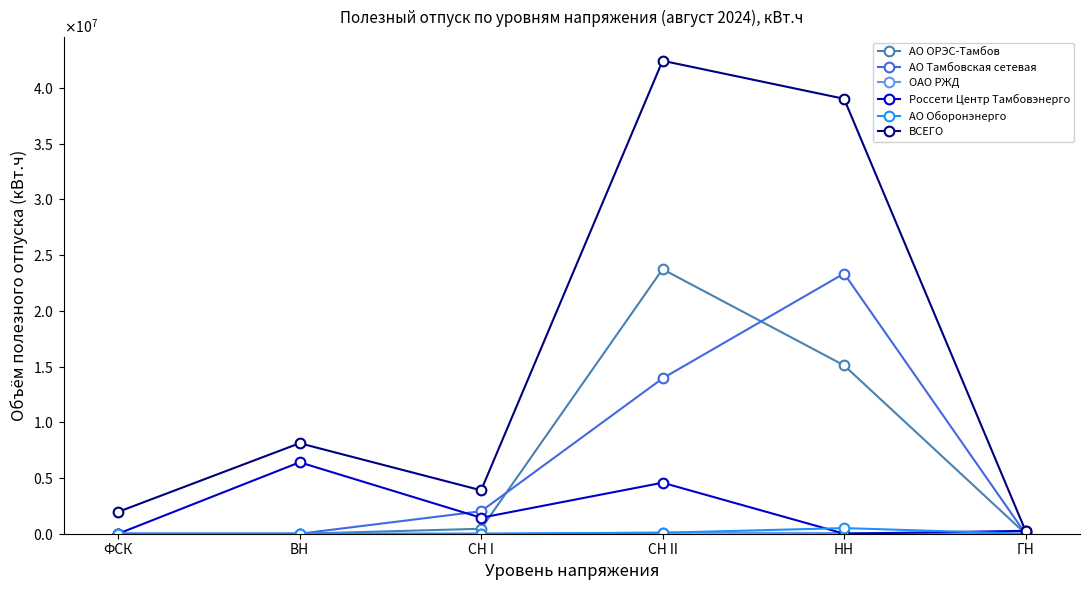

True or false: ОАО РЖД has more than 2 interior local peaks.

False